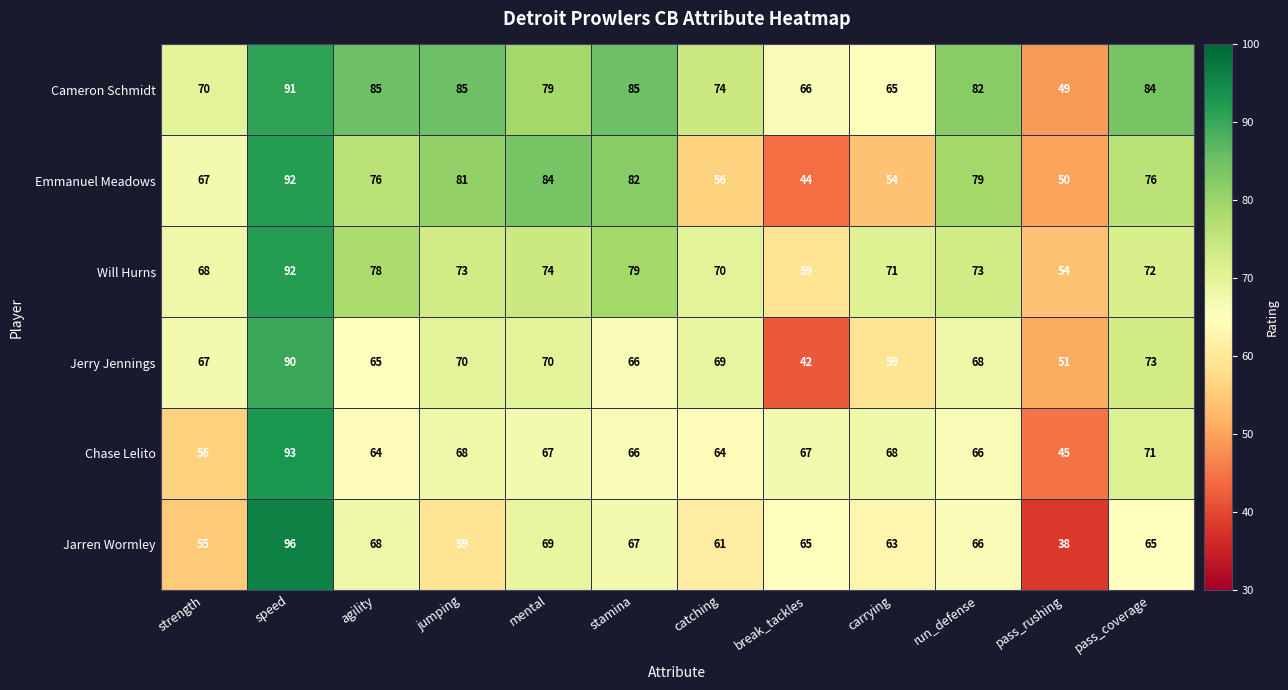

Which series changed the most between jumping and pass_coverage?

Jarren Wormley